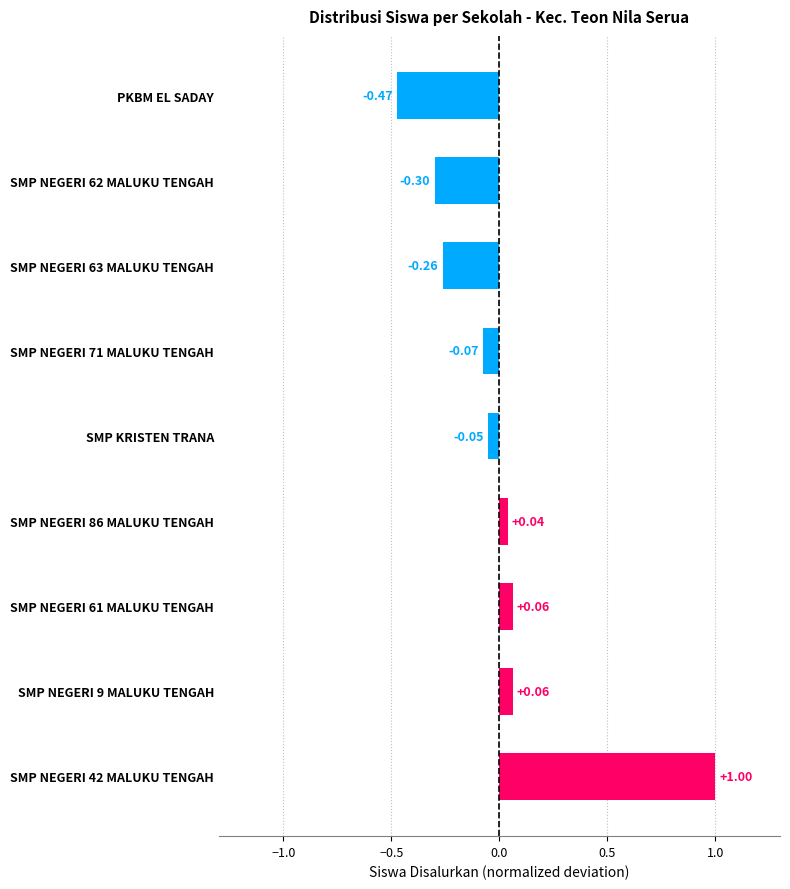

How many positive values are there?

4